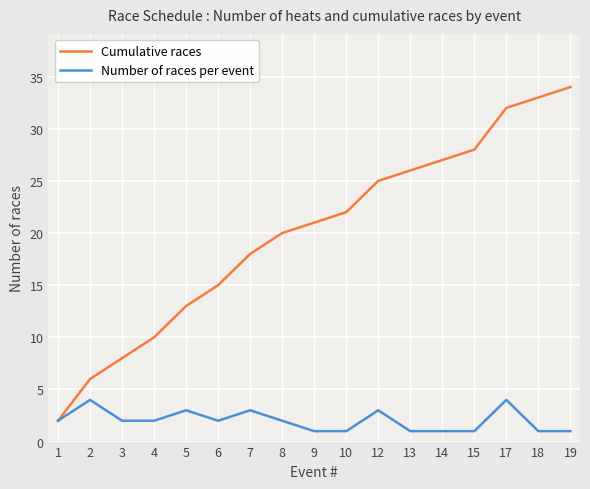

Reading left to right, what are all the values shown in this chart?

Cumulative races: 2	6	8	10	13	15	18	20	21	22	25	26	27	28	32	33	34
Number of races per event: 2	4	2	2	3	2	3	2	1	1	3	1	1	1	4	1	1